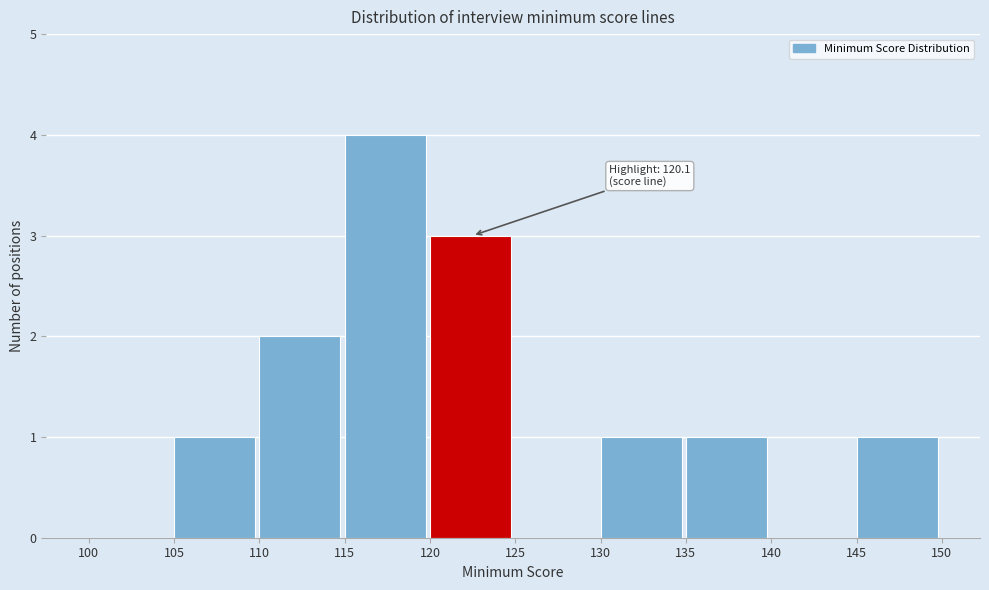

Over which range of the x-axis is the bar tallest?

115 to 120